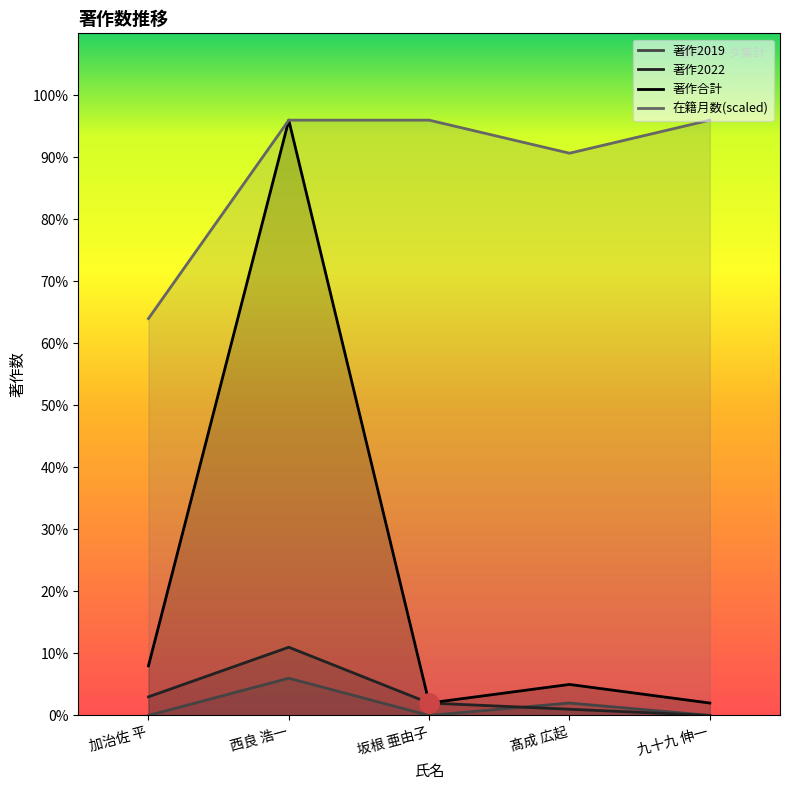

At 西良 浩一, list the series in order from largest to smallest.

著作合計, 在籍月数(scaled), 著作2022, 著作2019